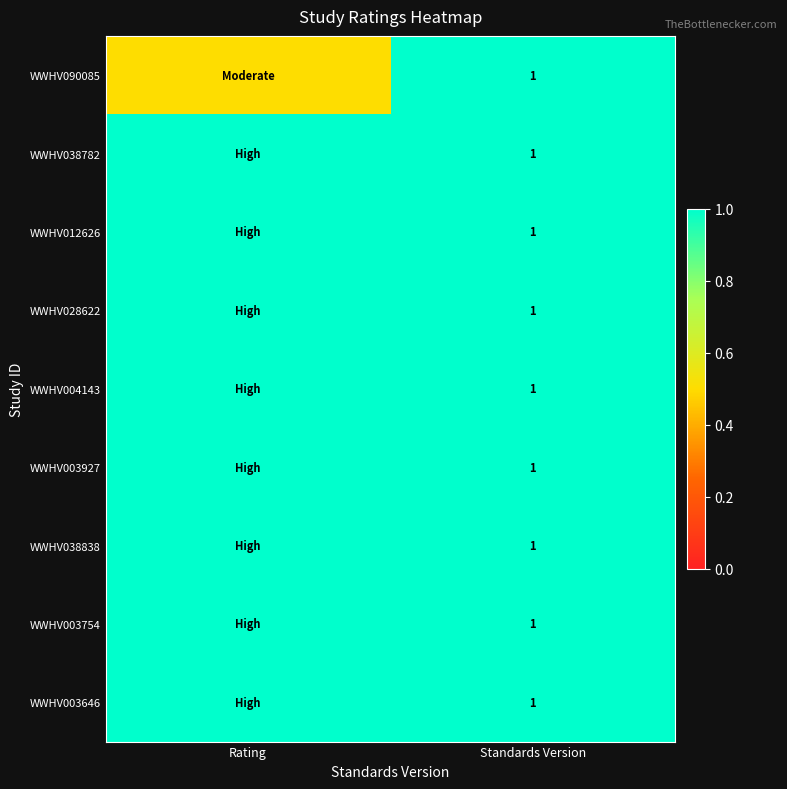

True or false: WWHV003927 has a value of 1.0 at Standards Version.

True